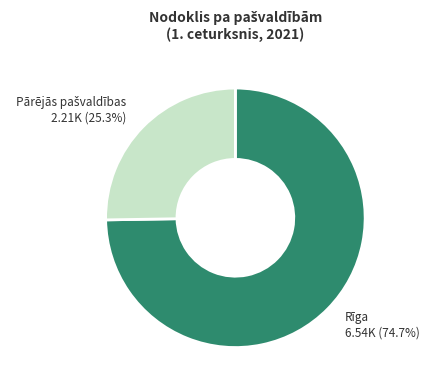

Is there any slice that represents more than half of the pie?

Yes